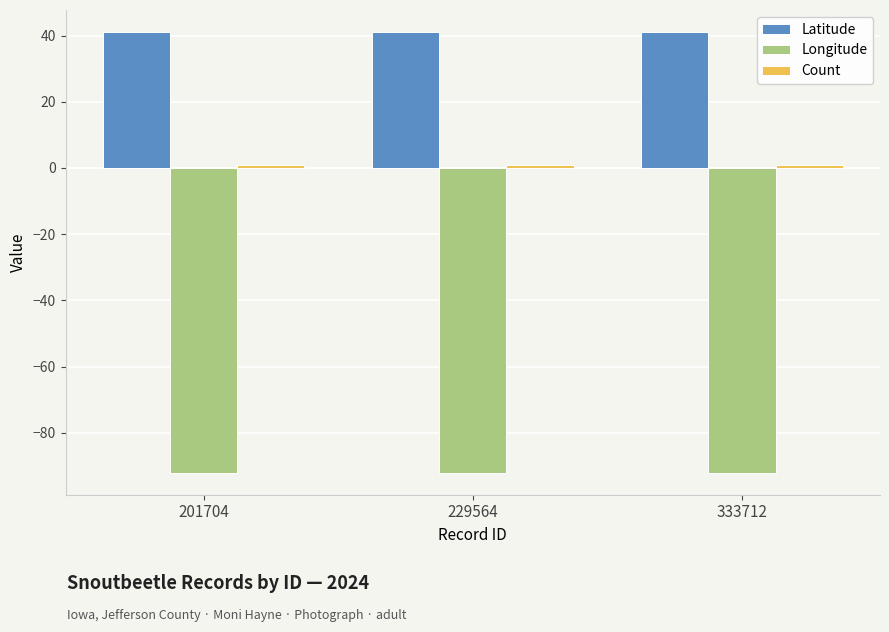

Is the value of Latitude at 333712 greater than the value of Longitude at 229564?

Yes